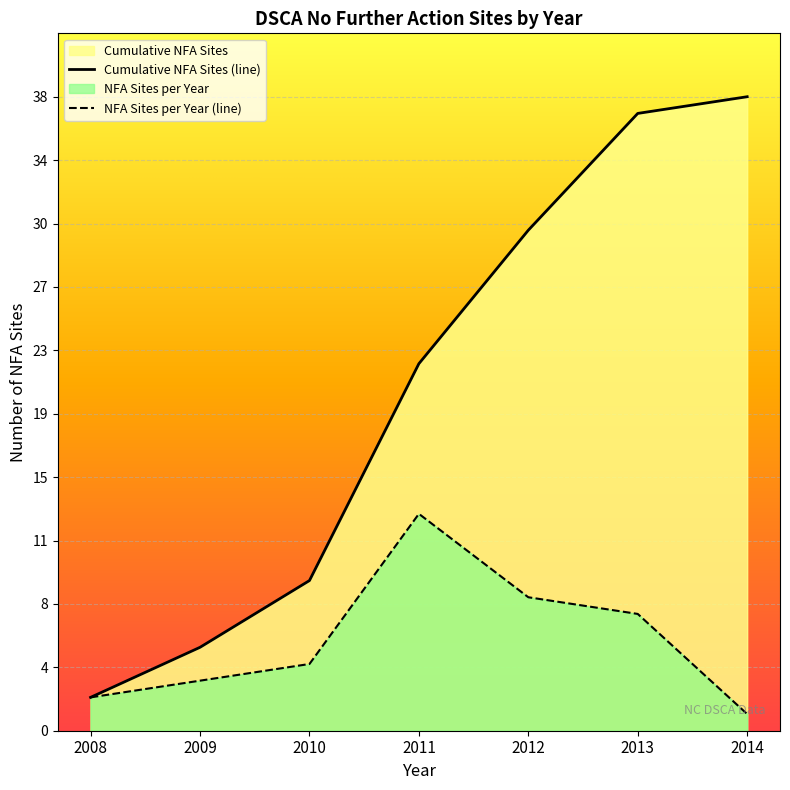

Where does the data first go above 11?

2011